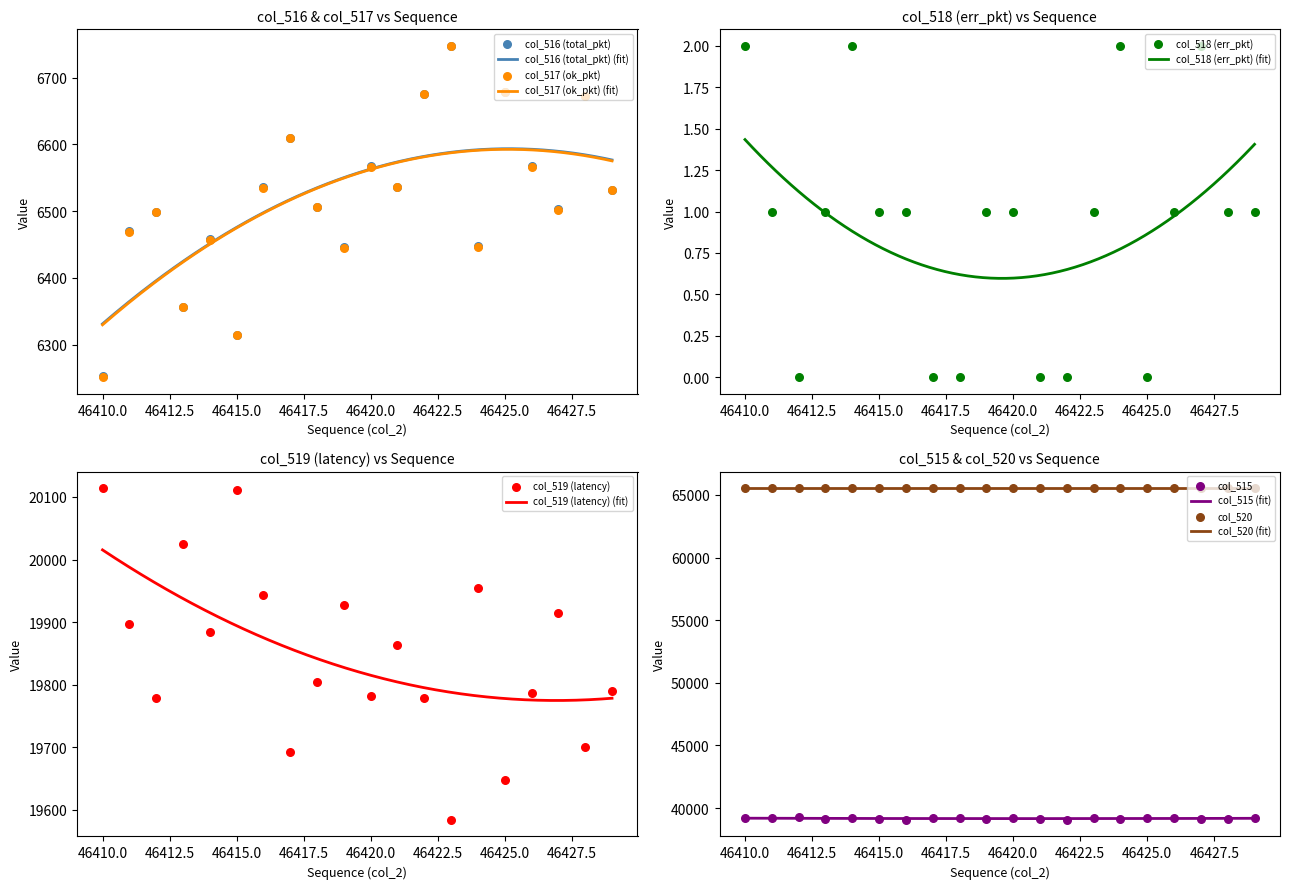

What is the lowest value of the col_516 (total_pkt) (fit) series?

6331.2